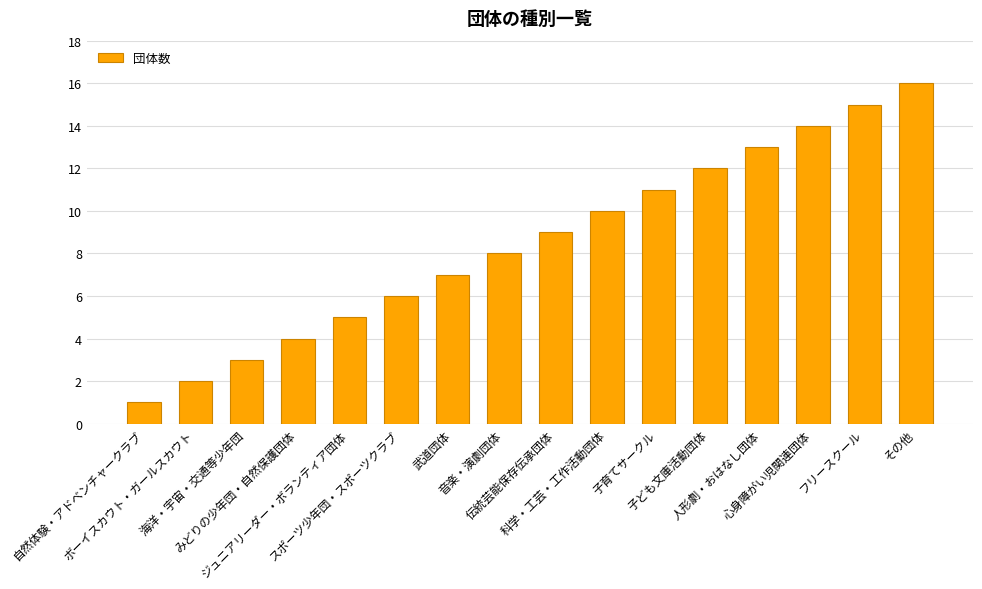

What is the sum of all values?

136